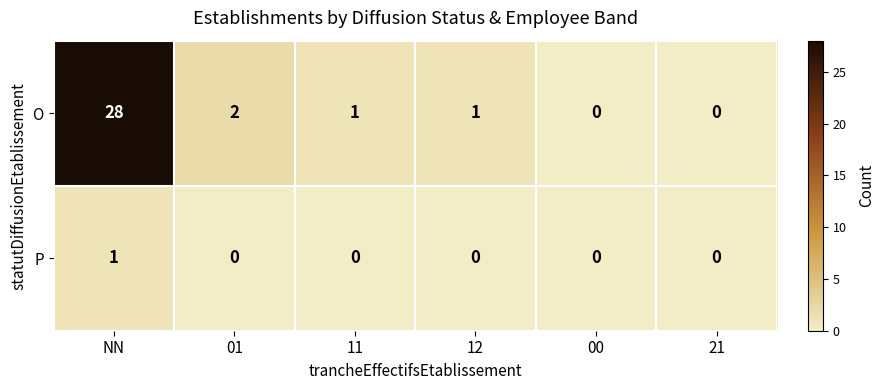

Between NN and 01, which series saw the biggest shift?

O